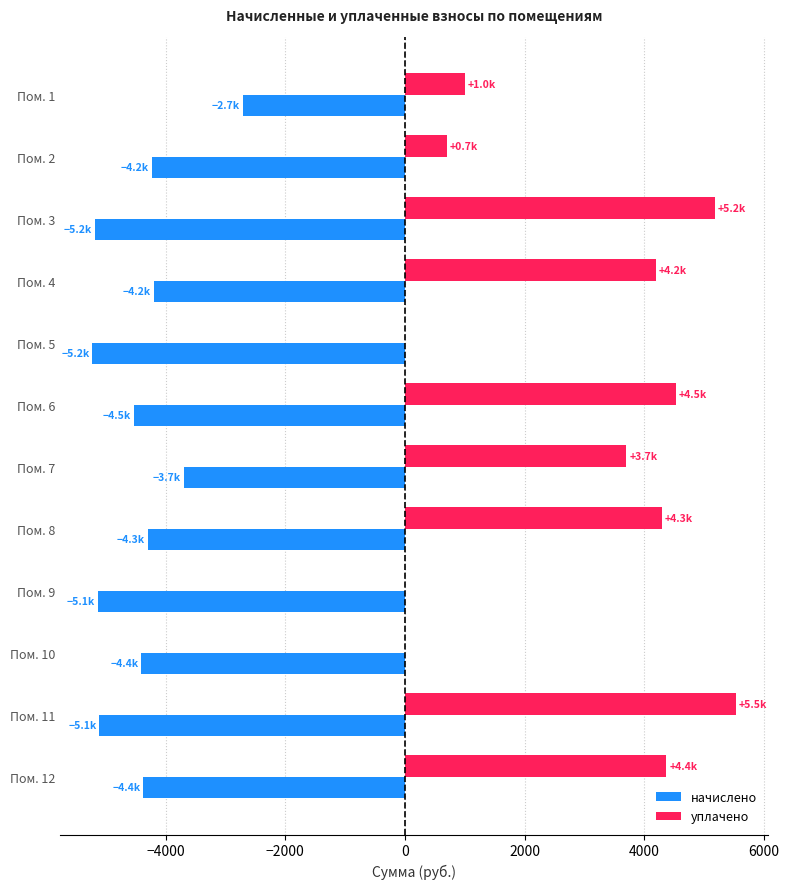

How many data points in начислено are above -4370?

5